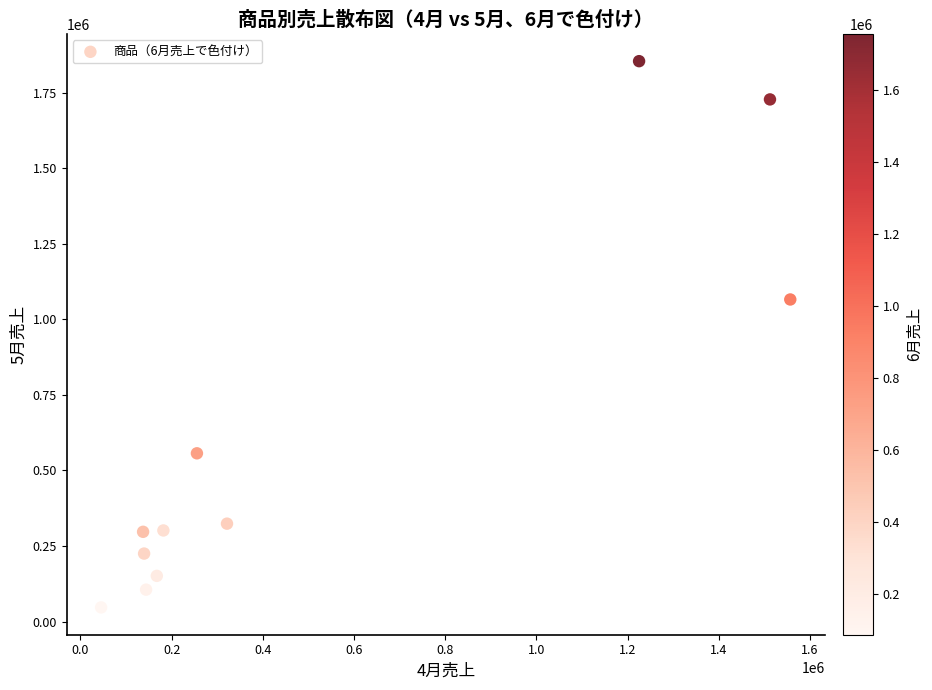

What Y value in the scatter plot is closest to 950700?

1065900